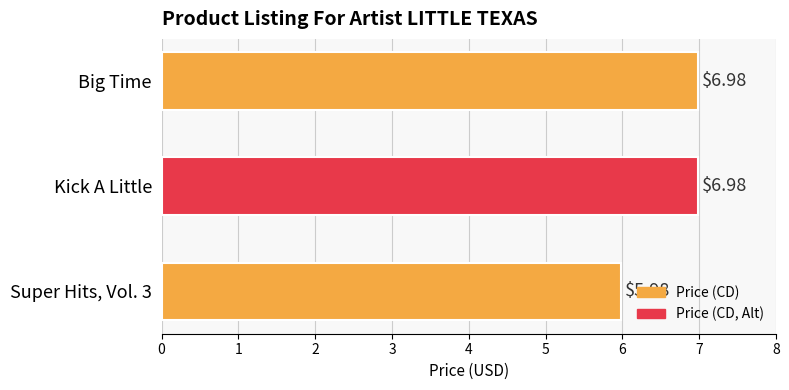

Which category has the lowest value across all series?

Super Hits, Vol. 3